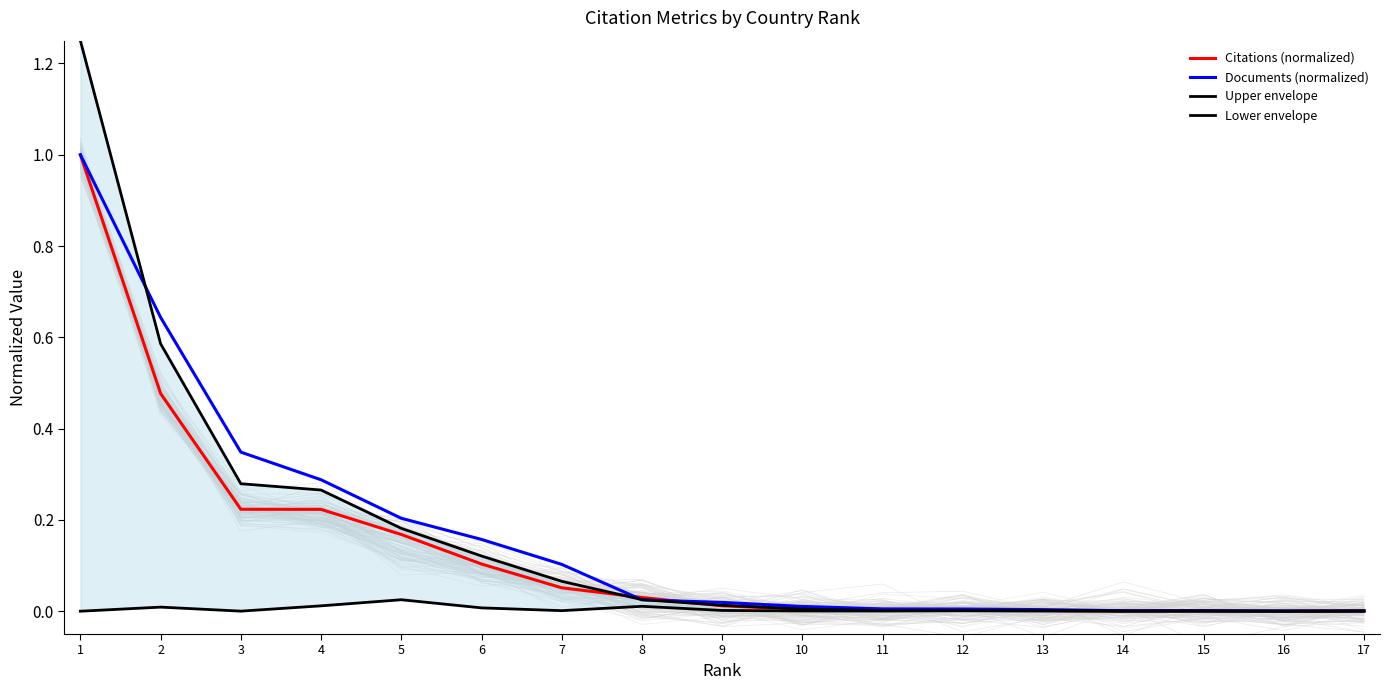

What is the sum of all Citations (normalized) values?

2.3